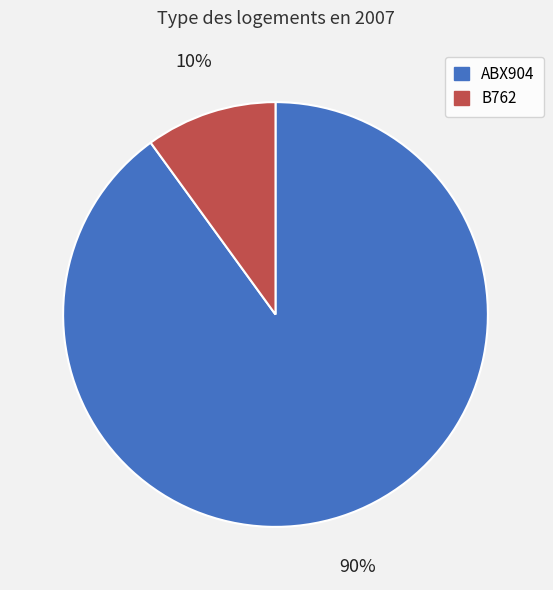

Which slice is the largest?

ABX904